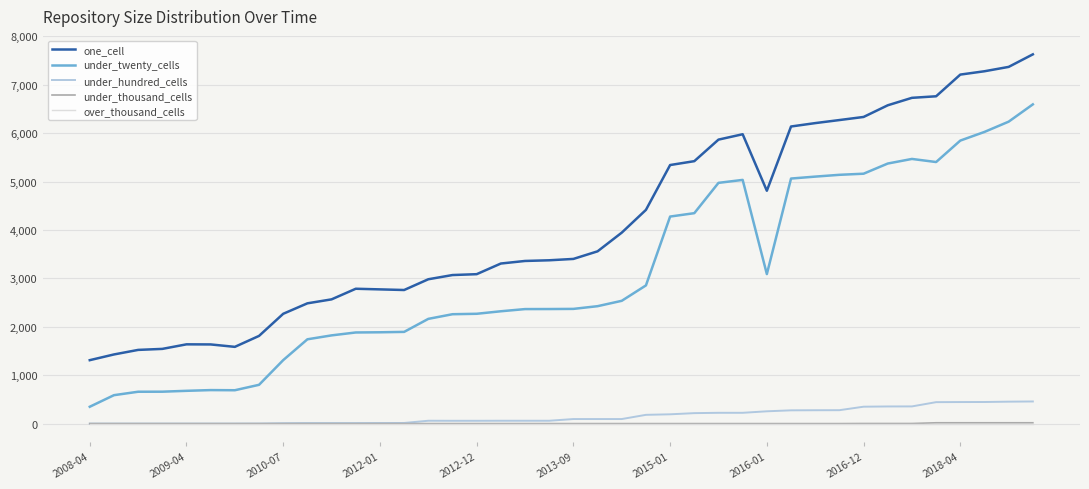

True or false: one_cell and under_thousand_cells cross at least once.

False